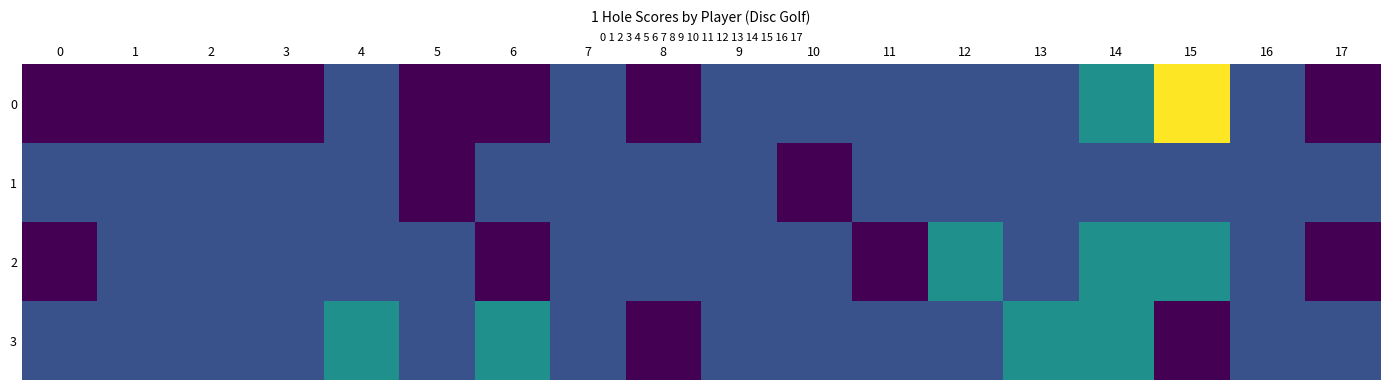

At how many categories does at least one series exceed 4?

1